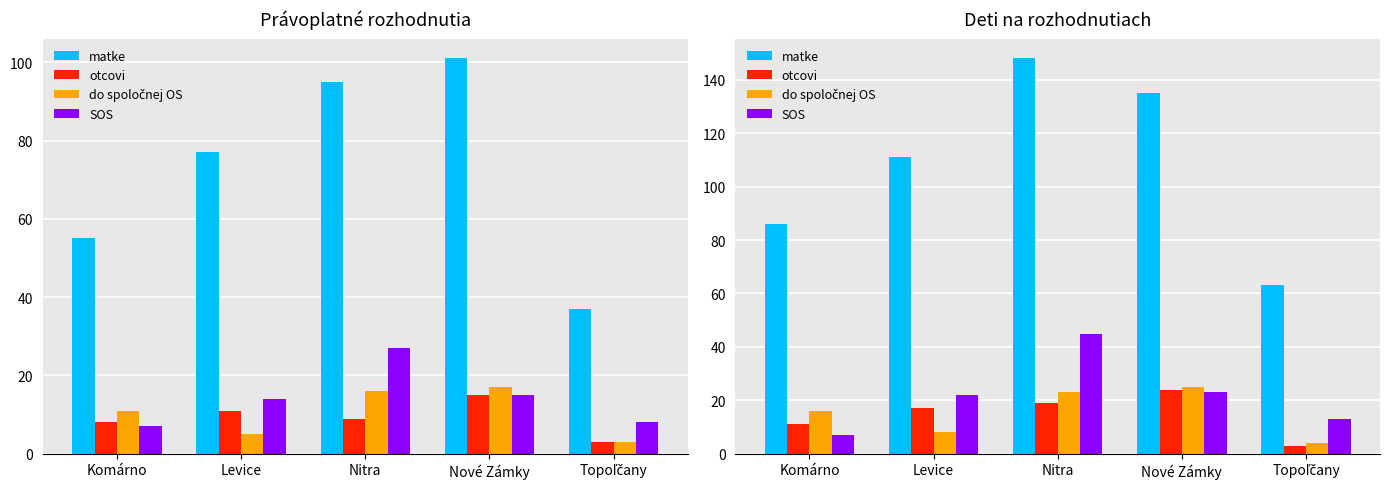

What is the difference between the highest and lowest values at Levice?

103